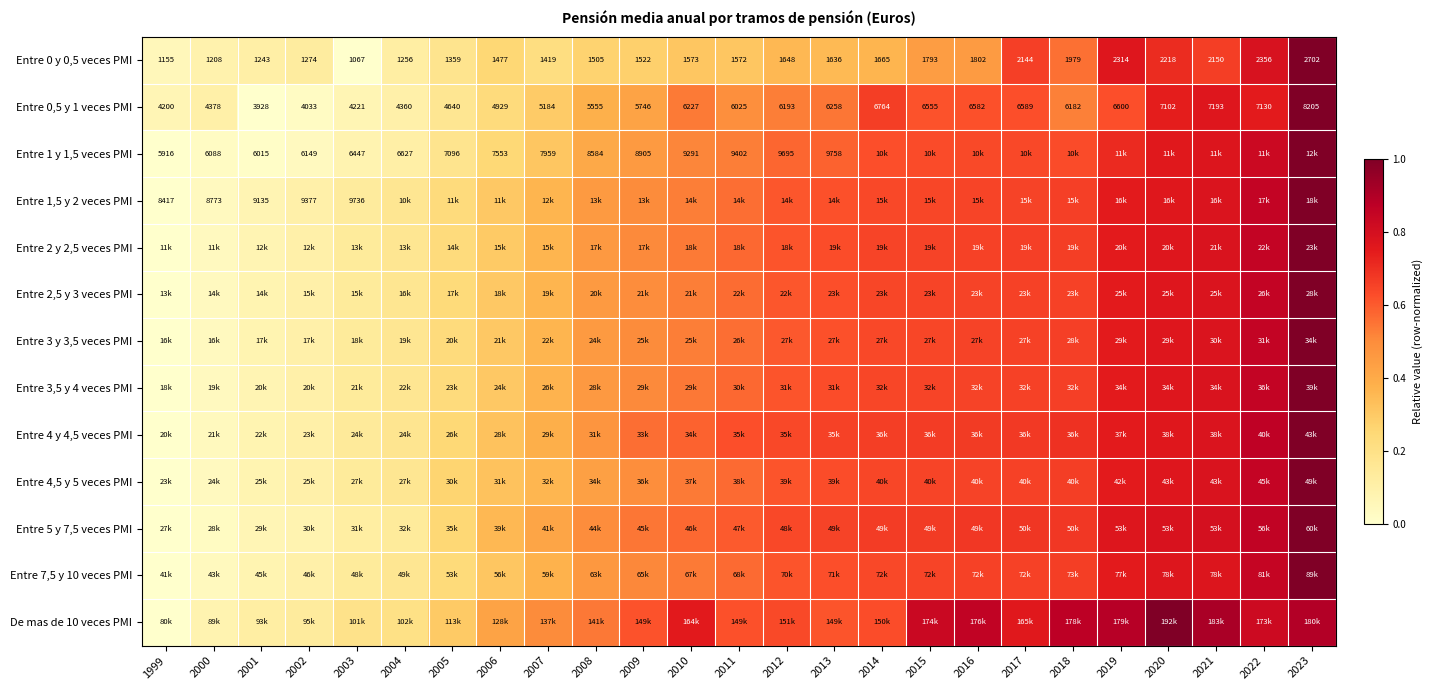

Which label corresponds to the smallest value in the chart?

2003